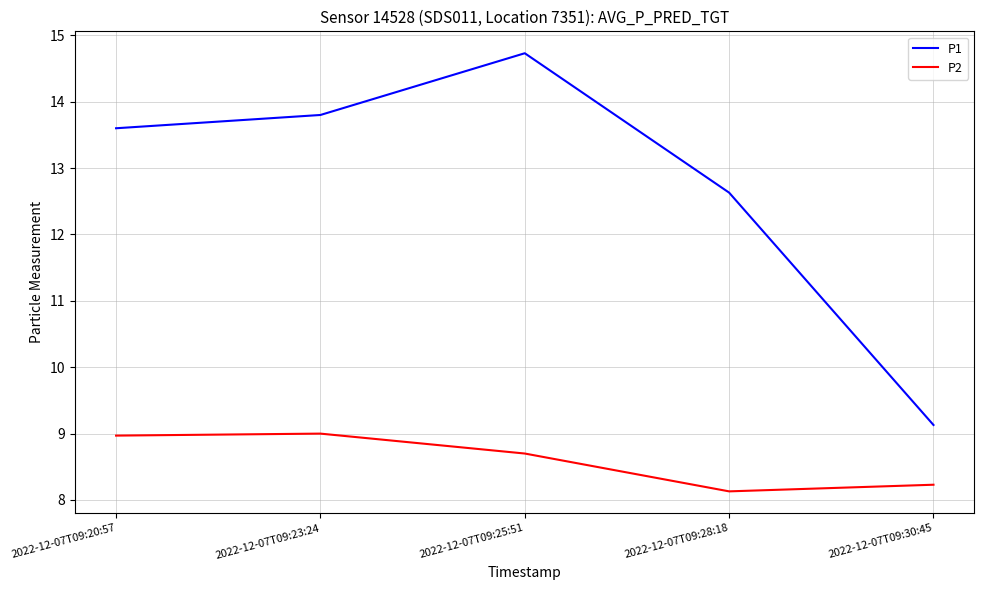

What is the sum of the P1 values at 2022-12-07T09:20:57 and 2022-12-07T09:23:24?

27.4